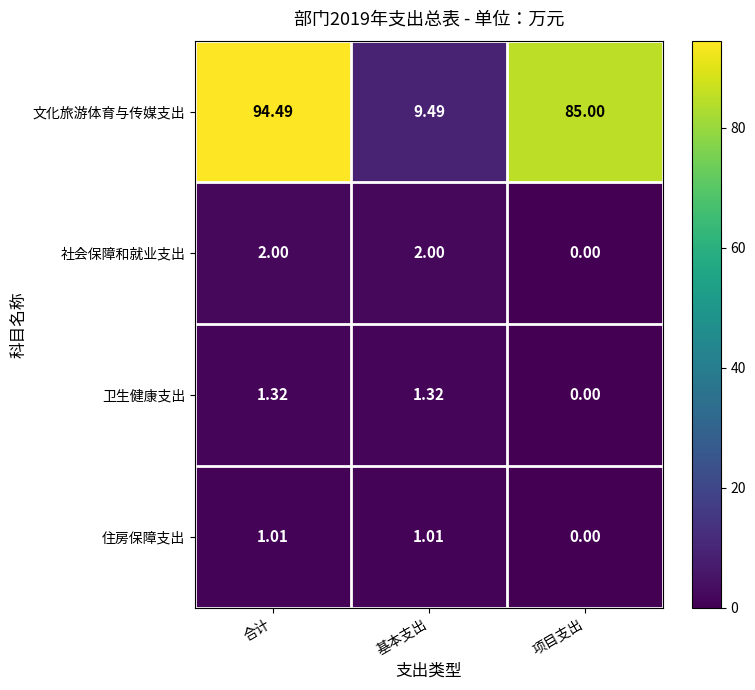

Which series has the widest spread of values?

文化旅游体育与传媒支出